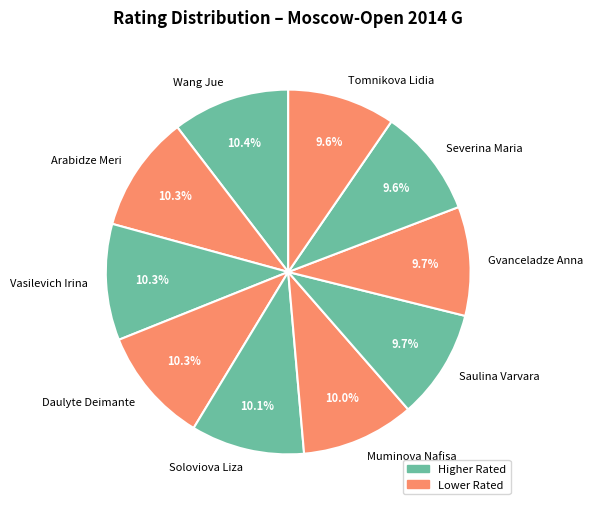

To the nearest percent, what percentage of the pie is Saulina Varvara?

10%